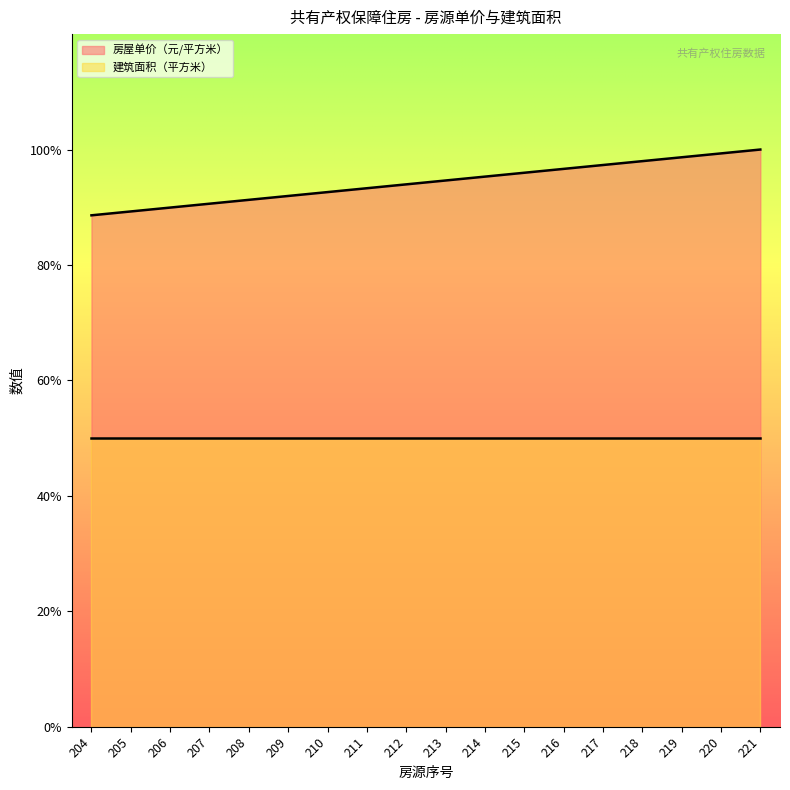

Reading right to left, list all the values displayed in this chart.

221=100.0	220=99.3	219=98.7	218=98.0	217=97.3	216=96.6	215=96.0	214=95.3	213=94.6	212=94.0	211=93.3	210=92.6	209=92.0	208=91.3	207=90.6	206=89.9	205=89.3	204=88.6